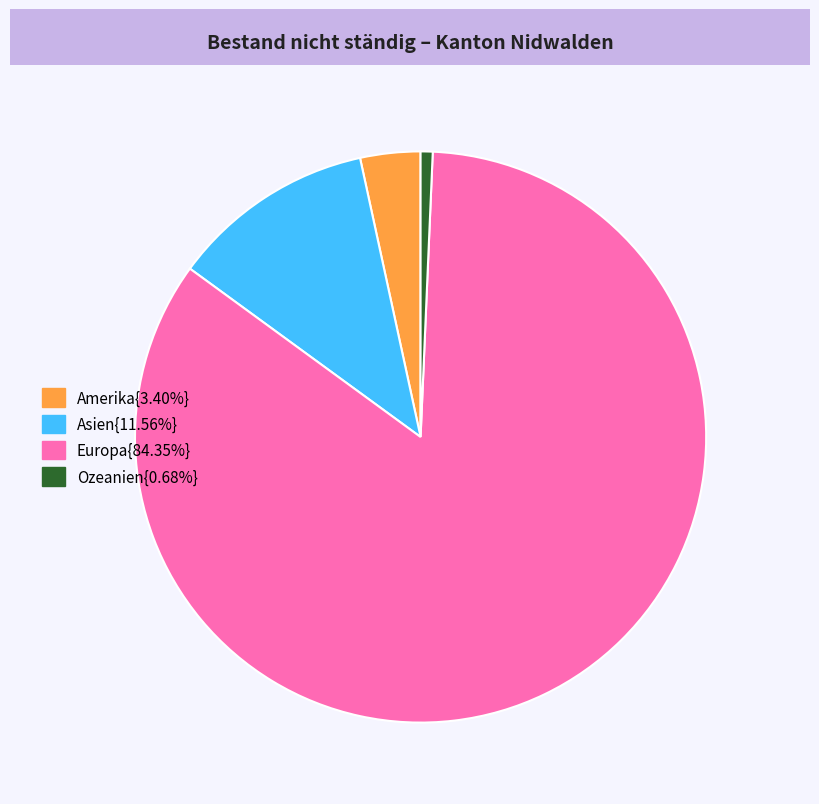

Is there any slice that represents more than half of the pie?

Yes